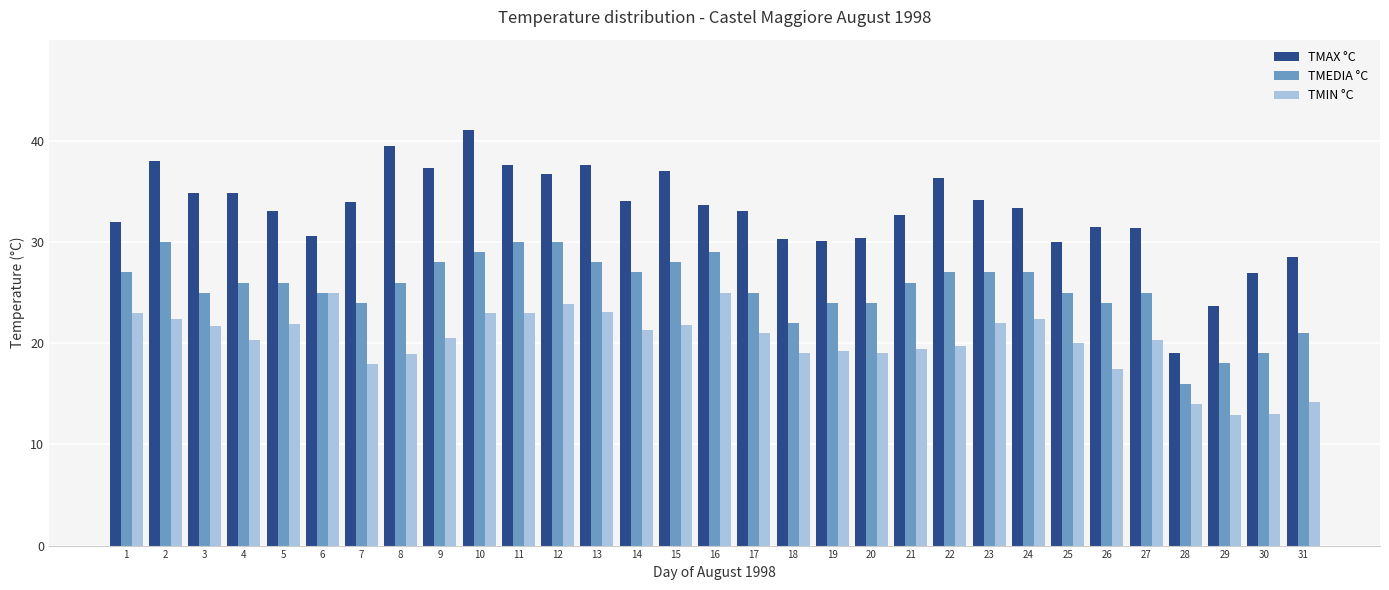

Rank the series by their average value, from highest to lowest.

TMAX °C, TMEDIA °C, TMIN °C